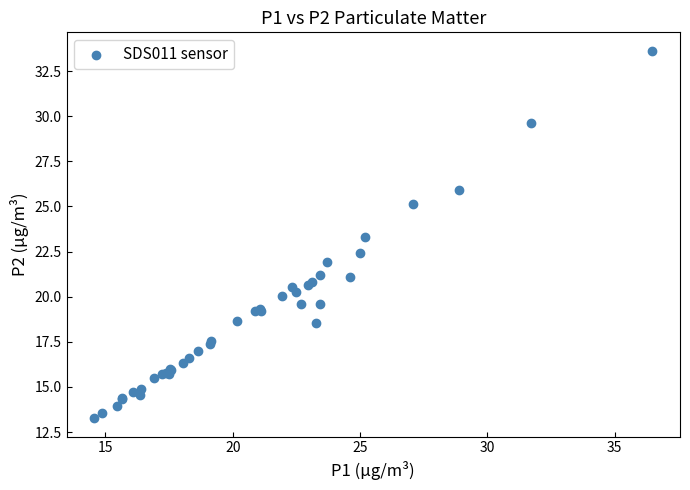

What Y value in the scatter plot is closest to 23?

23.3